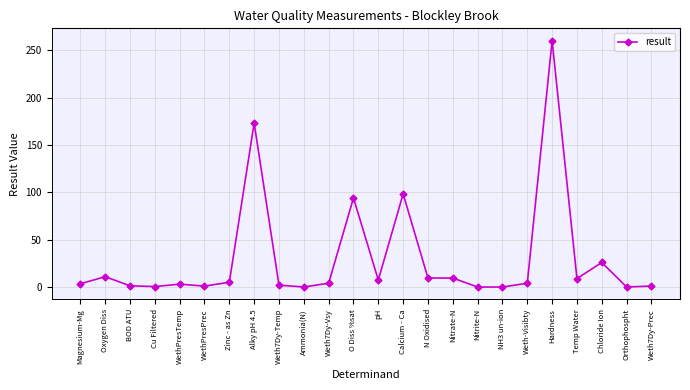

Between Nitrate-N and Weth7Dy-Vsy, which is larger?

Nitrate-N